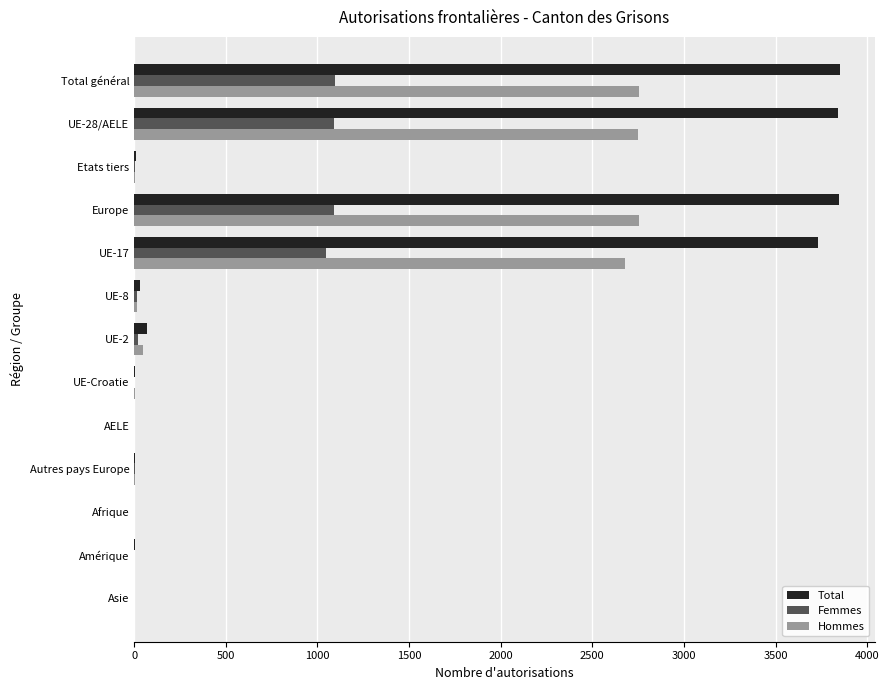

What are all the series names shown in the legend?

Total, Femmes, Hommes